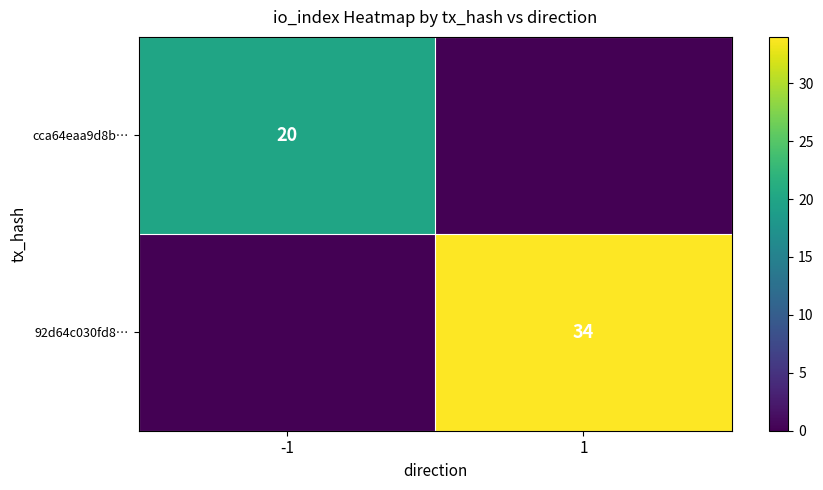

The value of cca64eaa9d8b… at -1 is 20. True or false?

True